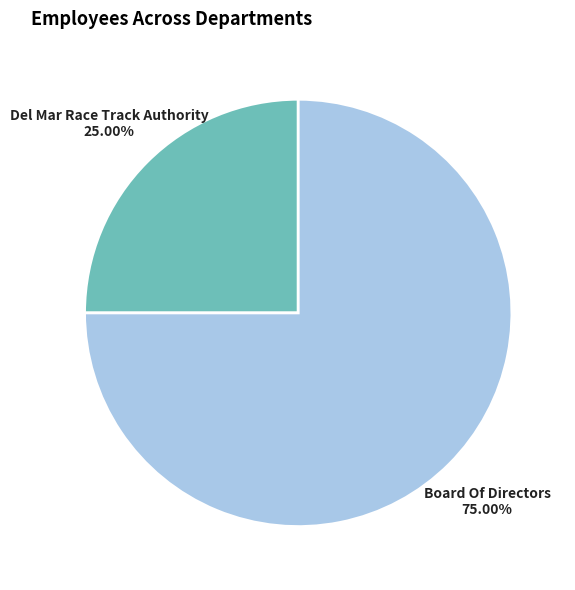

Which category has the biggest portion of the pie?

Board Of Directors